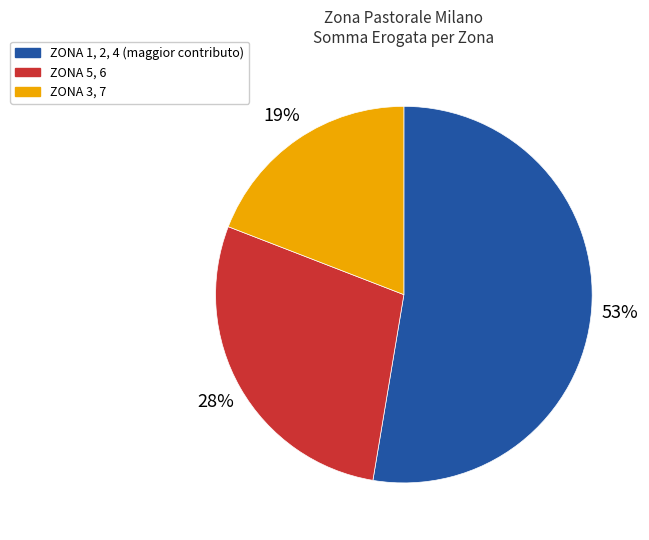

To the nearest percent, what is the average slice percentage?

33%